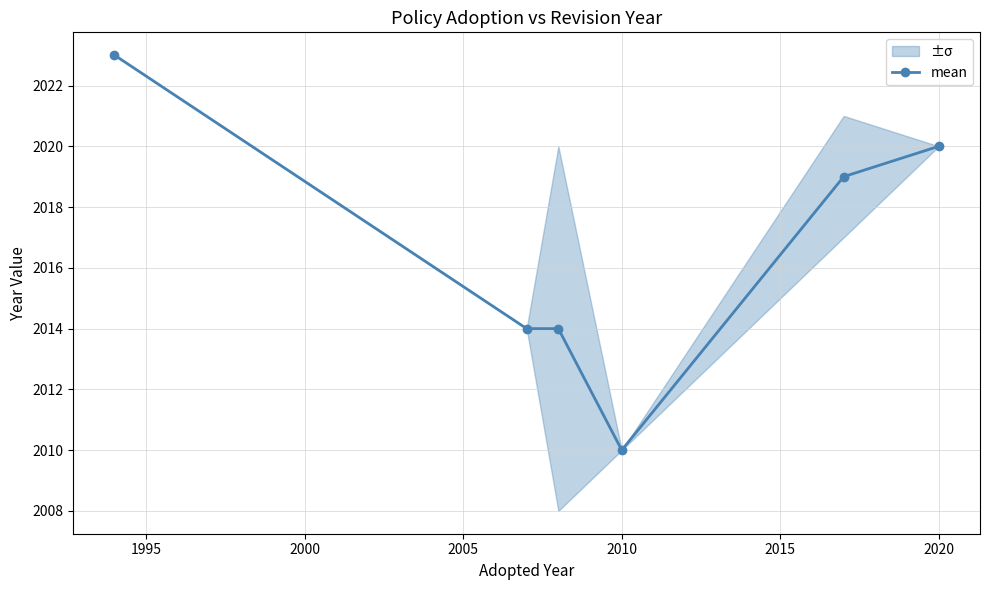

What is the greatest value displayed?

2023